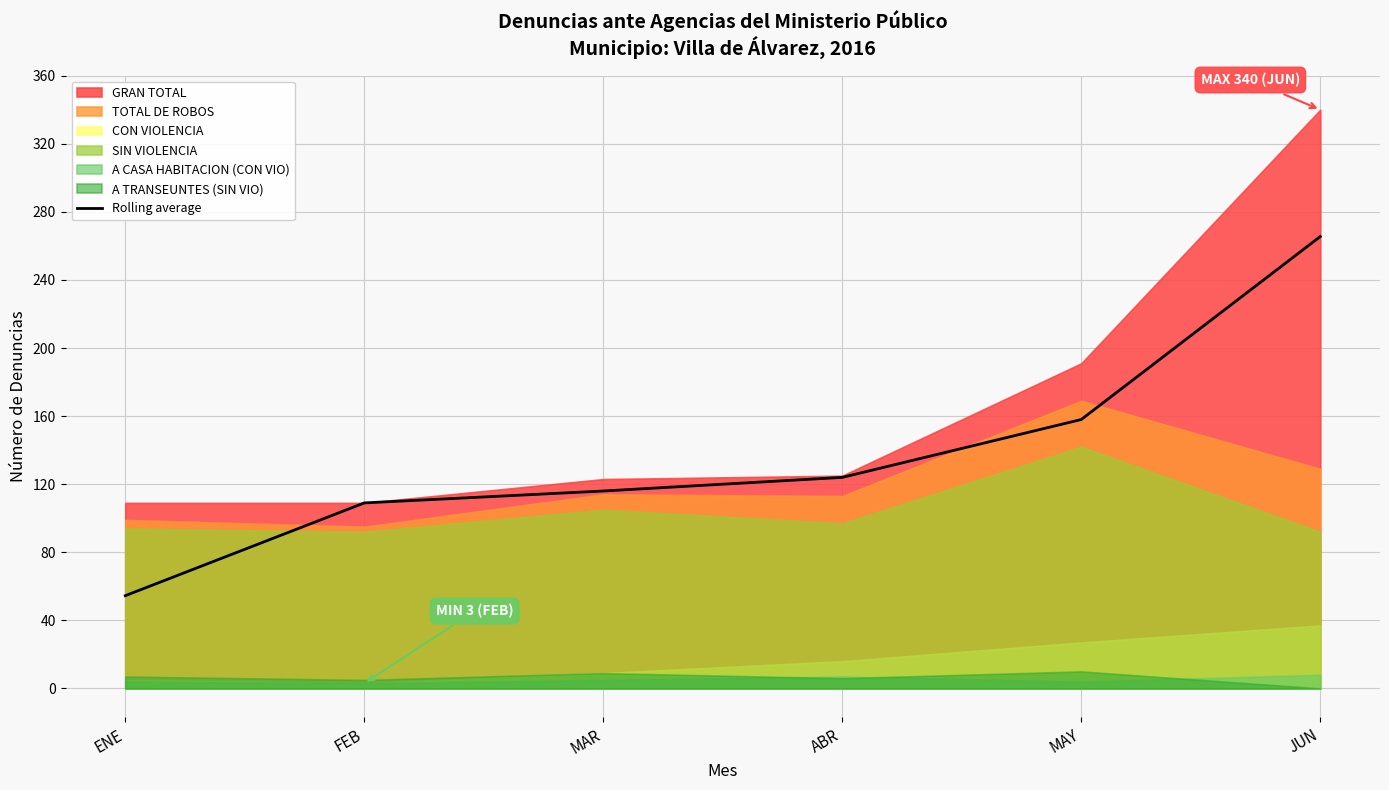

Which category has the lowest value in the Rolling average series?

ENE